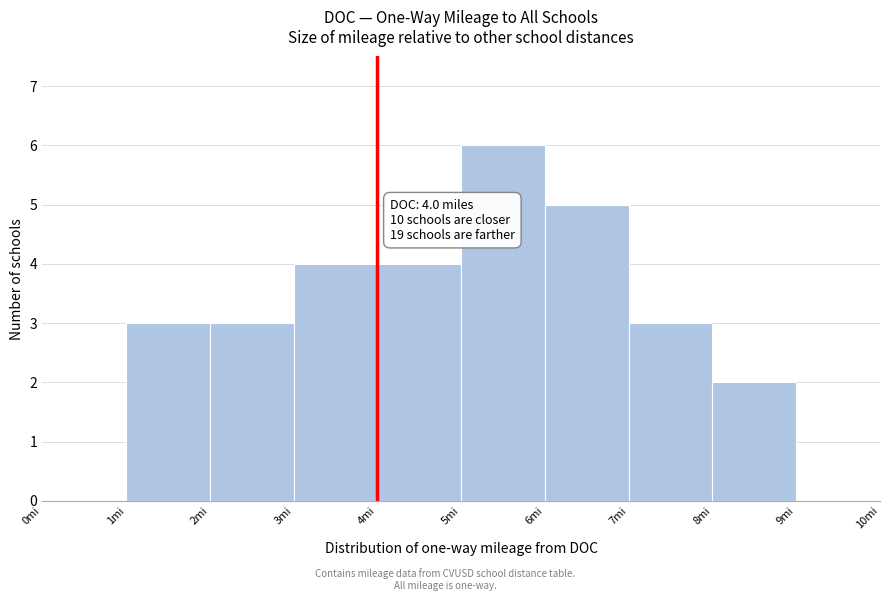

Which range on the x-axis has the tallest bar?

5 to 6